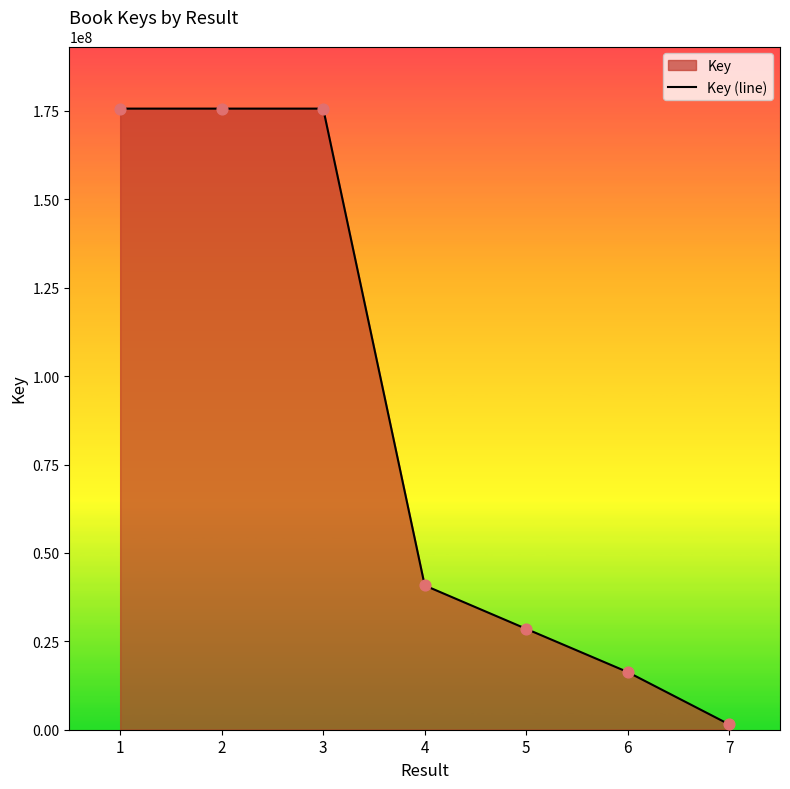

What is the change in value from 4 to 7?

-39313685